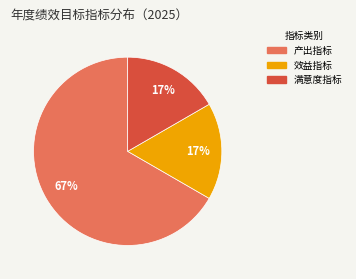

Which category has the biggest portion of the pie?

产出指标